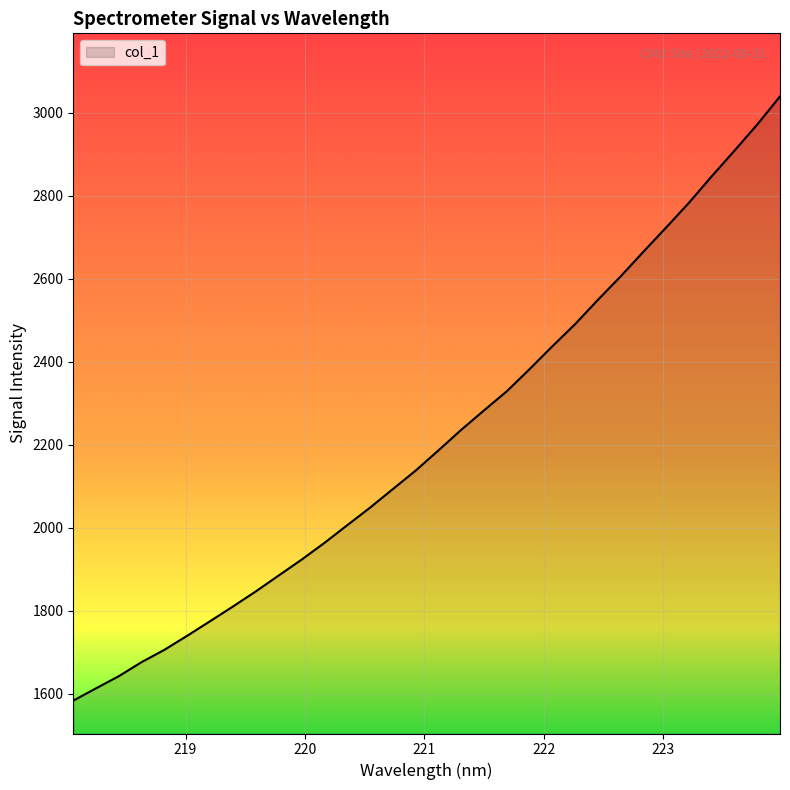

What is the maximum value shown in the chart?

3039.0